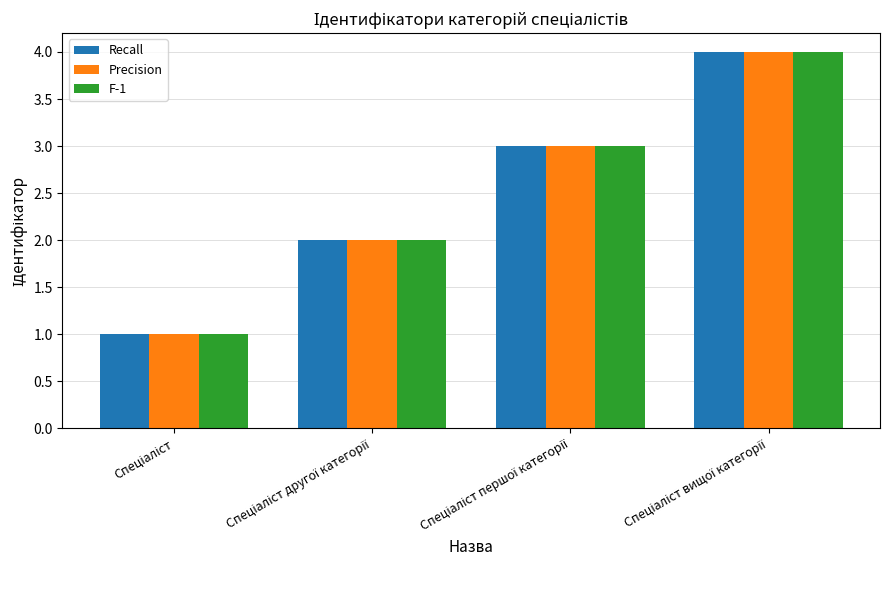

Reading left to right, extract all data points from this chart.

Recall: 1	2	3	4
Precision: 1	2	3	4
F-1: 1	2	3	4